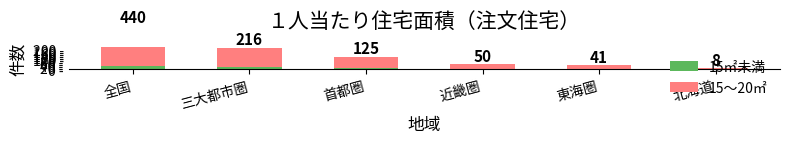

Reading left to right, what are all the values shown in this chart?

15㎡未満: 36	20	14	4	2	0
15～20㎡: 404	196	111	46	39	8